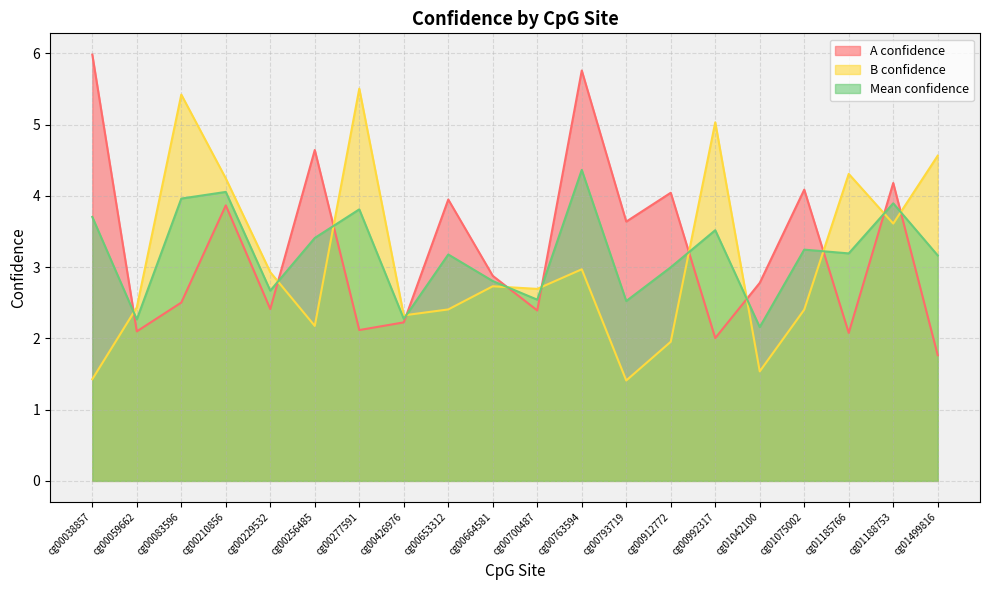

At which label is B confidence closest to 3?

cg00763594